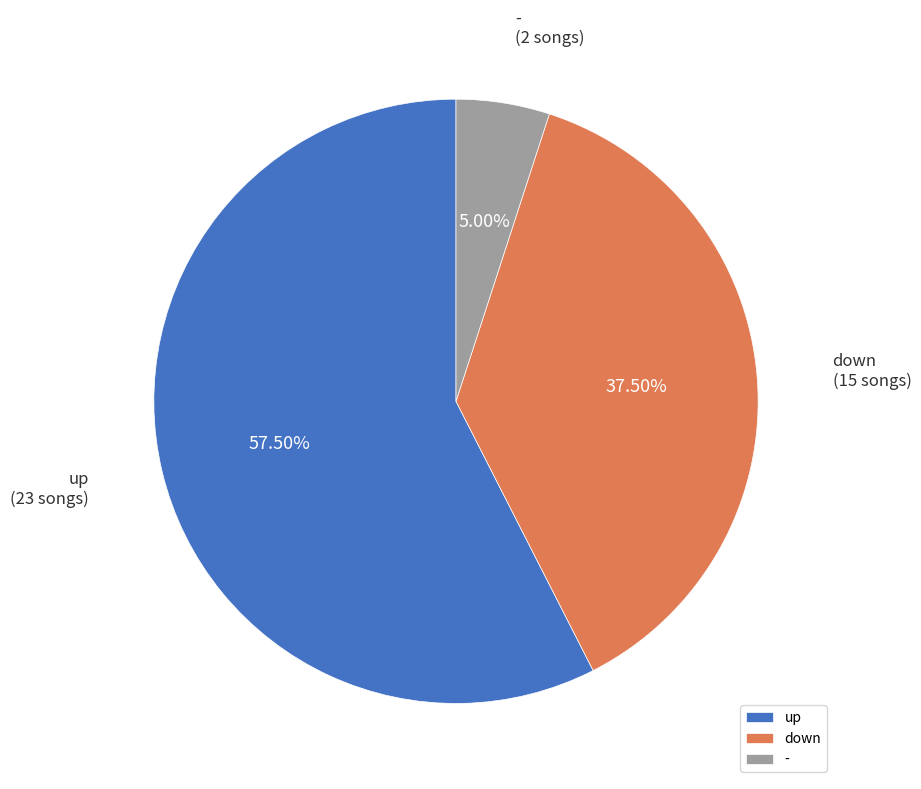

Which has a higher value, down or -?

down